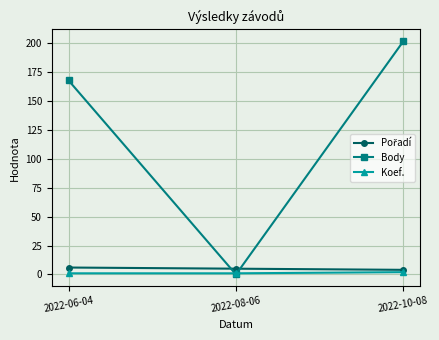

Does the chart have visible grid lines?

Yes